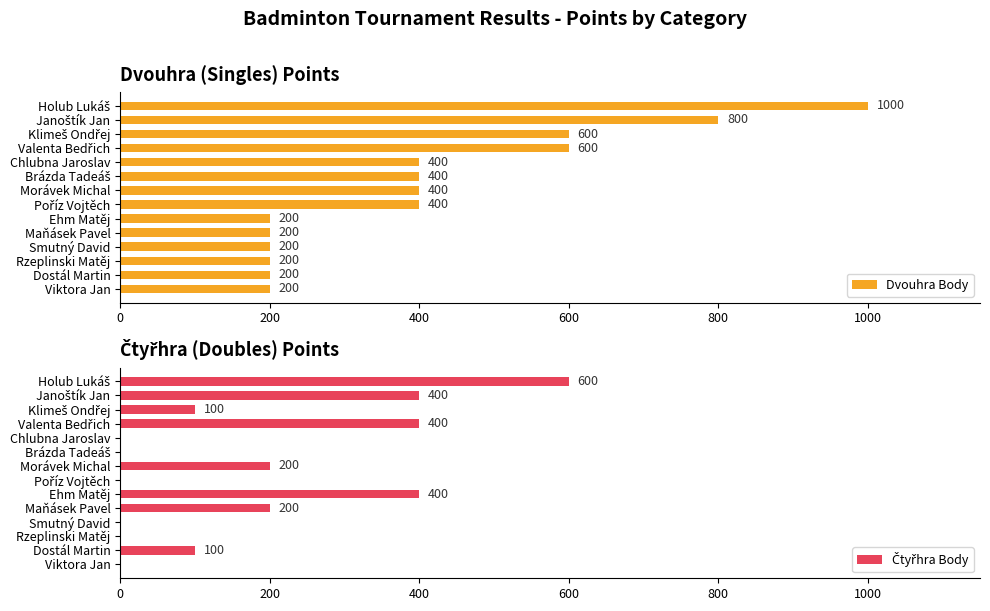

True or false: Dvouhra Body has a value of 245 at Chlubna Jaroslav.

False